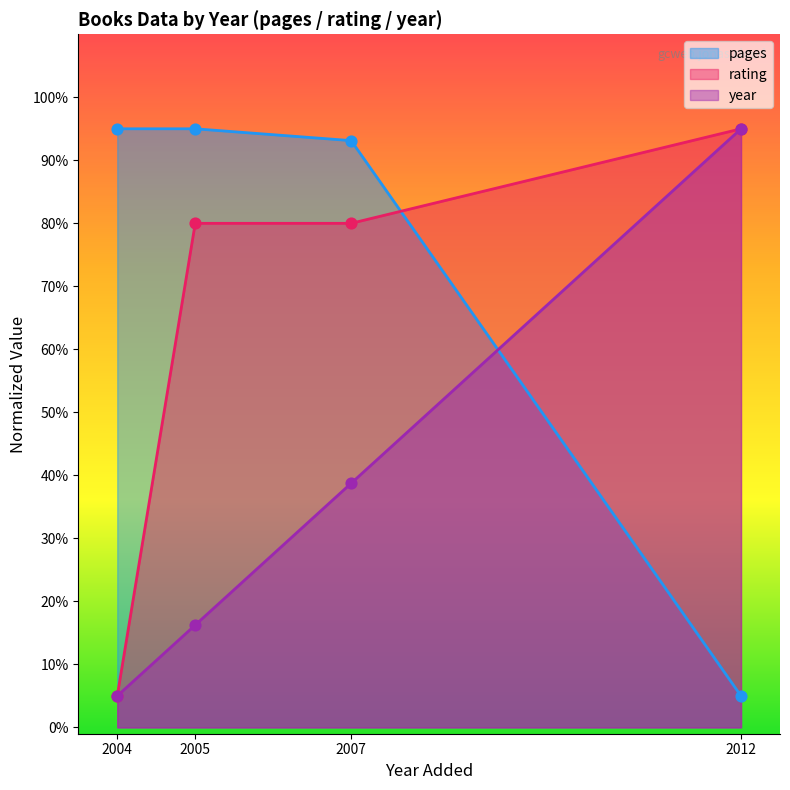

Is the value of pages at 2007 greater than the value of year at 2004?

Yes